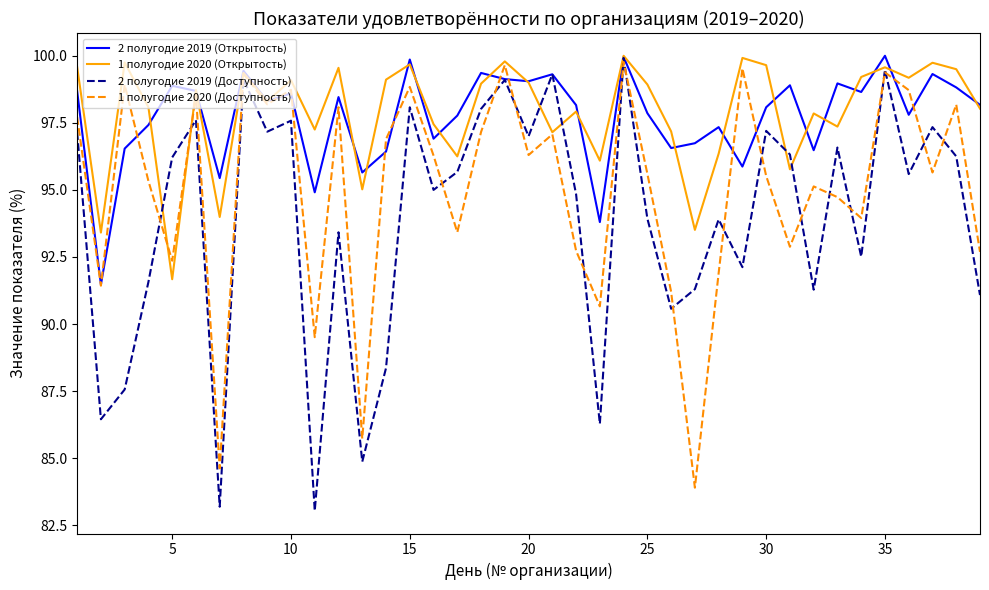

What is the maximum value shown in the chart?

100.0